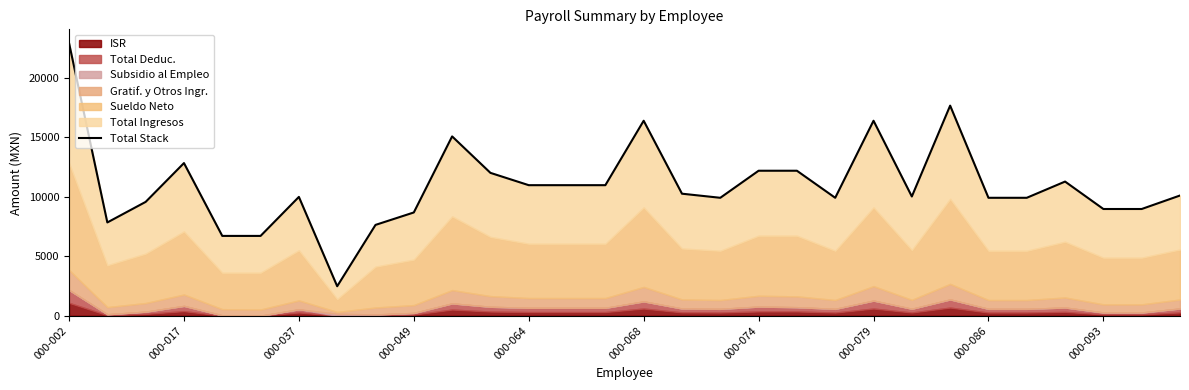

Is it true that the value at 20 is 9916.4?

True